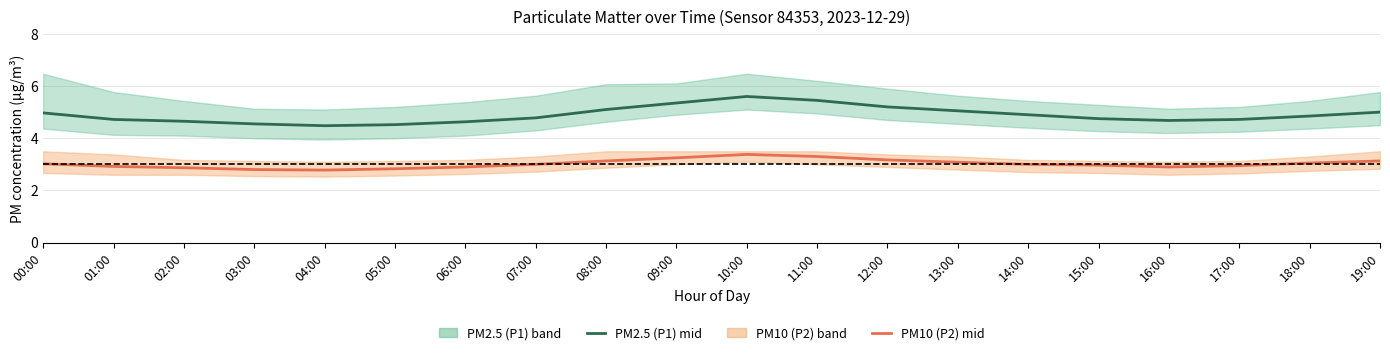

The PM10 (P2) mid series shows 3.1 at 13:00. True or false?

True